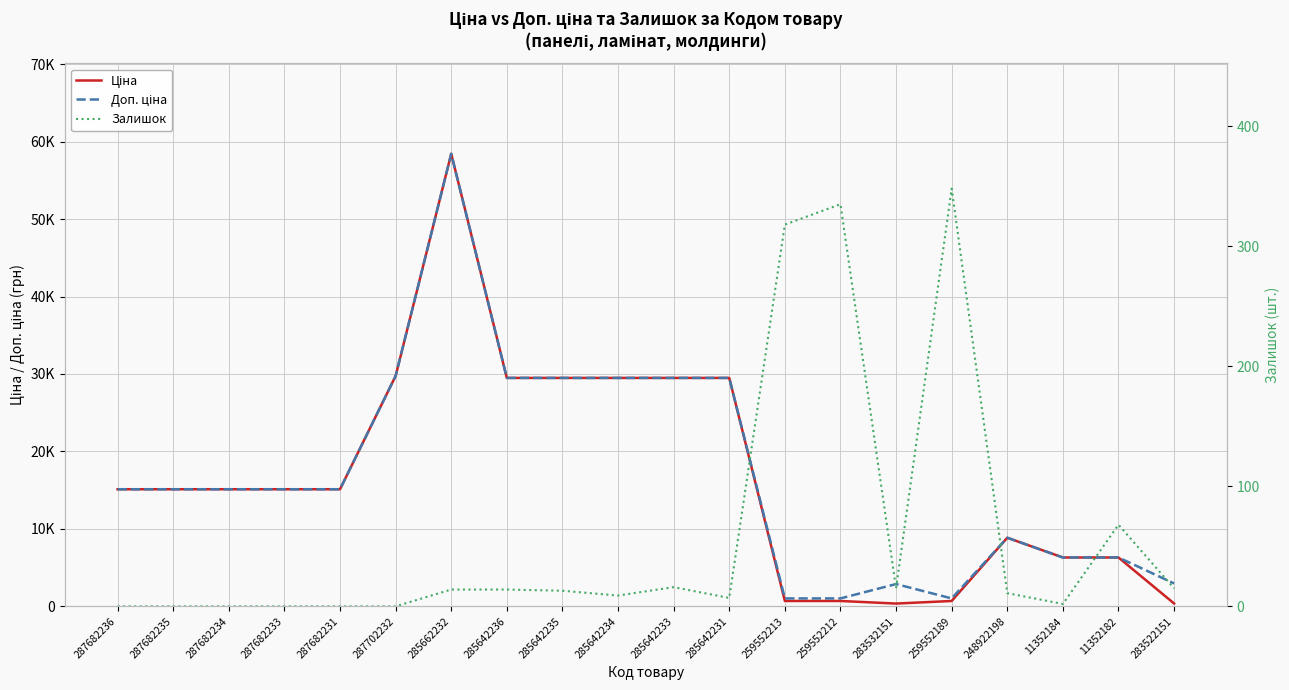

Reading right to left, extract all data points from this chart.

Ціна: 283522151=369.5	11352182=6308.8	11352184=6308.8	248922198=8856.7	259552189=693.7	283532151=359.9	259552212=693.7	259552213=693.7	285642231=29491.5	285642233=29491.5	285642234=29491.5	285642235=29491.5	285642236=29491.5	285662232=58426.5	287702232=29747.2	287682231=15120.0	287682233=15120.0	287682234=15120.0	287682235=15120.0	287682236=15120.0
Доп. ціна: 283522151=2955.8	11352182=6308.8	11352184=6308.8	248922198=8856.7	259552189=1024.6	283532151=2878.8	259552212=1024.6	259552213=1024.6	285642231=29491.5	285642233=29491.5	285642234=29491.5	285642235=29491.5	285642236=29491.5	285662232=58426.5	287702232=29747.2	287682231=15120.0	287682233=15120.0	287682234=15120.0	287682235=15120.0	287682236=15120.0
Залишок: 283522151=15.0	11352182=68.0	11352184=2.0	248922198=11.0	259552189=348.0	283532151=15.0	259552212=335.0	259552213=318.0	285642231=7.0	285642233=16.0	285642234=9.0	285642235=13.0	285642236=14.0	285662232=14.0	287702232=0.0	287682231=0.0	287682233=0.0	287682234=0.0	287682235=0.0	287682236=0.0